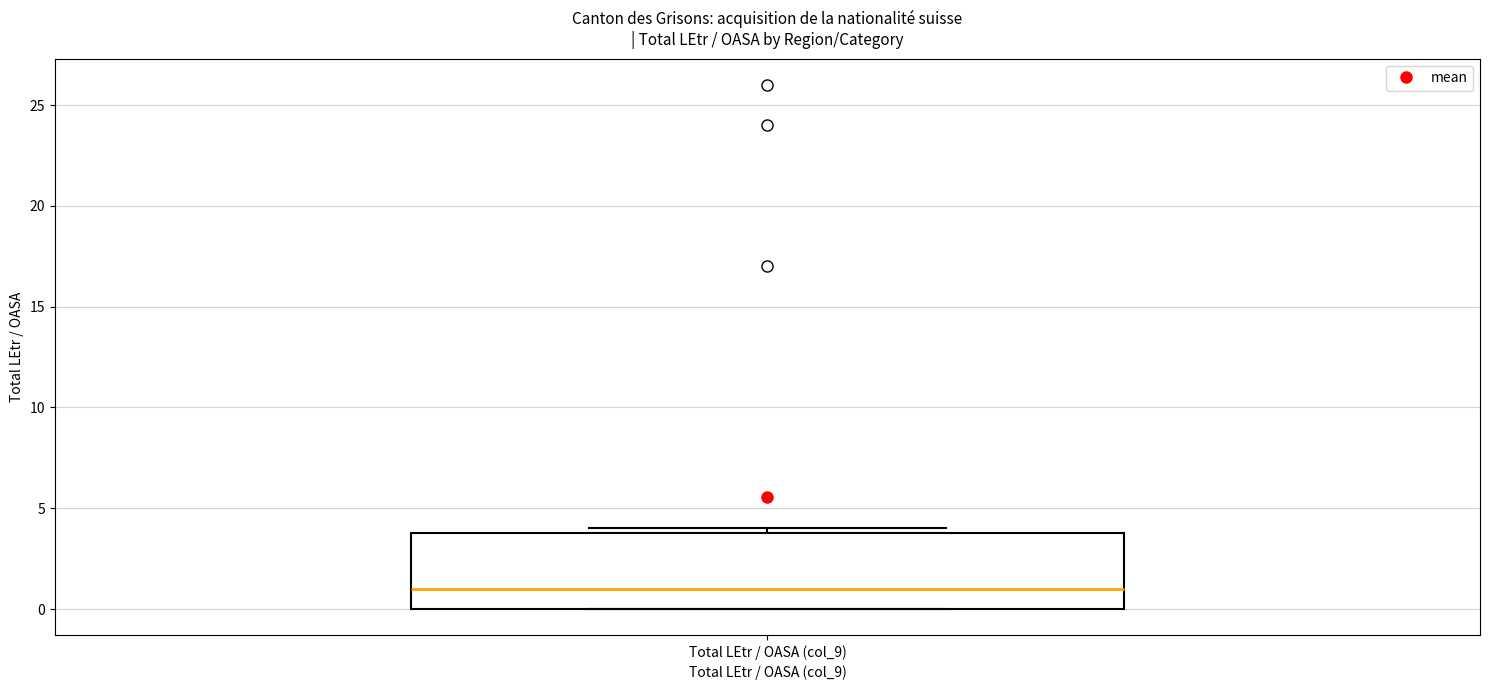

Read this box plot against the y-axis: the position of the median line, the range covered by the box, and the ends of both whiskers. The values are not printed on the chart, so give them approximately, as read against the axis.

median 1, box 0 to 4, whiskers 0 to 4 (just above the box's upper edge)